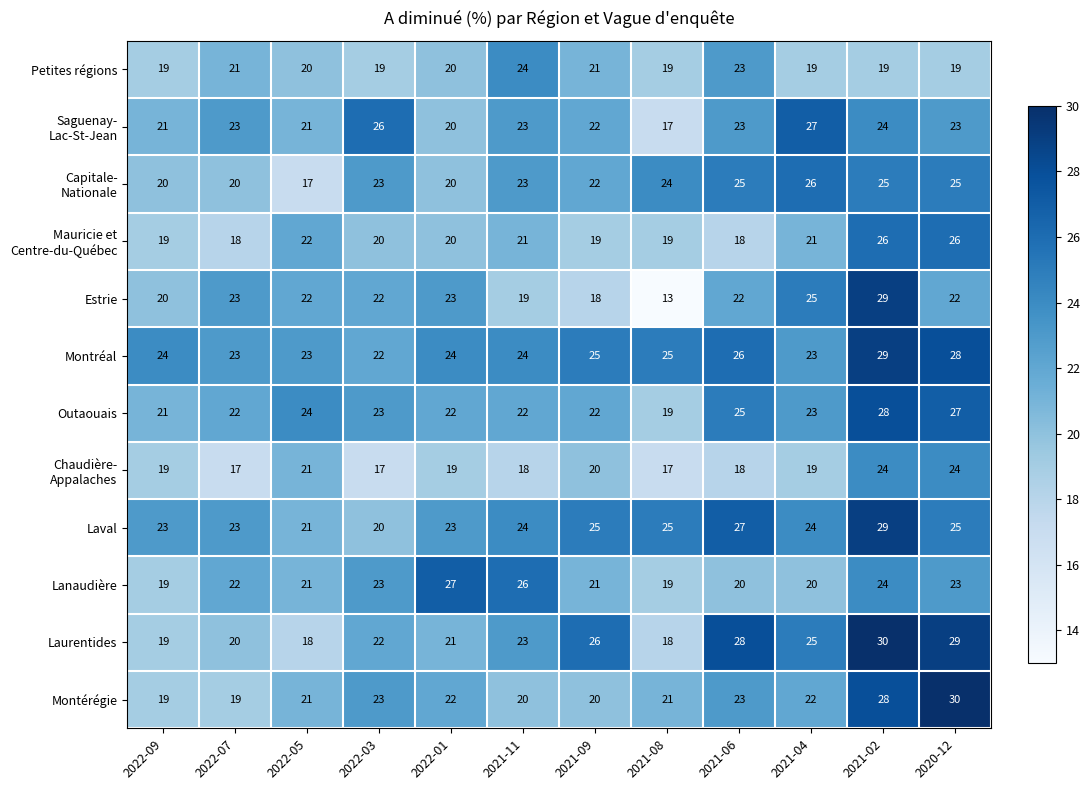

Where does the Montérégie series first go above 22?

2022-03